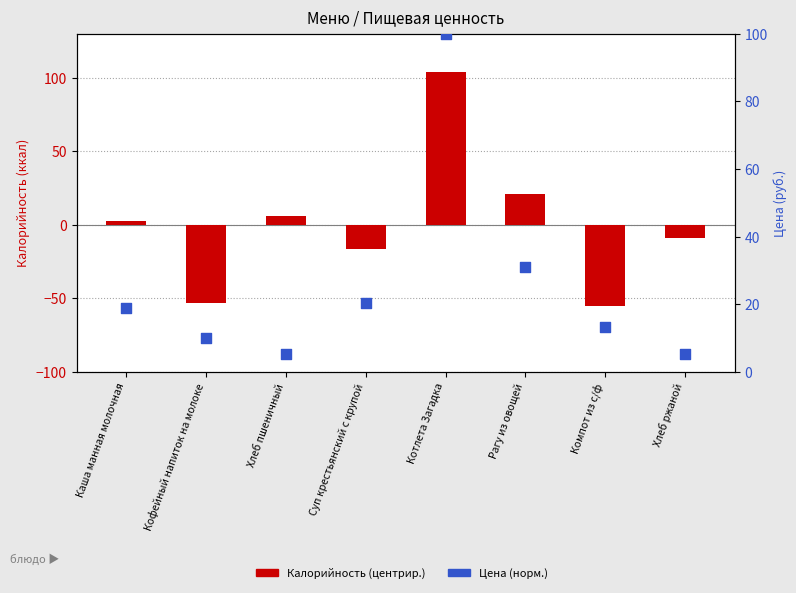

At how many categories does at least one series exceed 67?

1